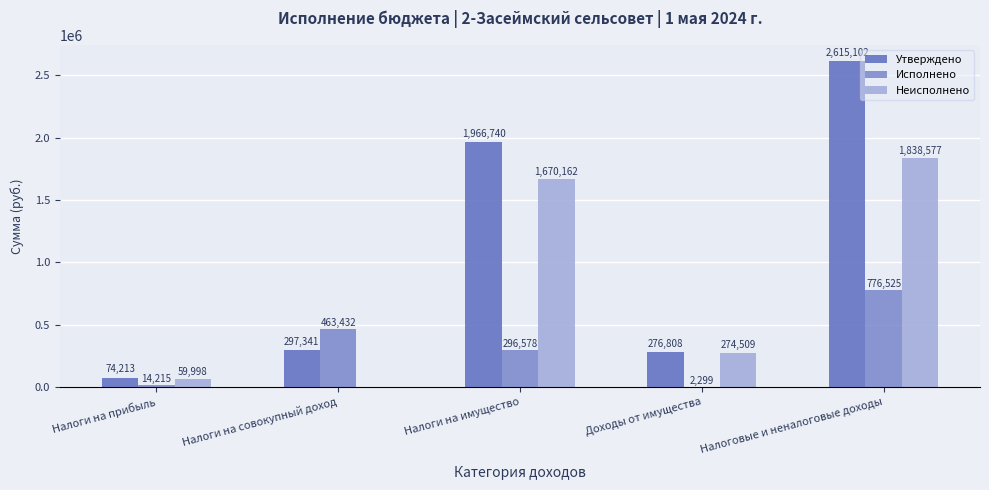

The Исполнено series shows 776524.9 at Налоговые и неналоговые доходы. True or false?

True